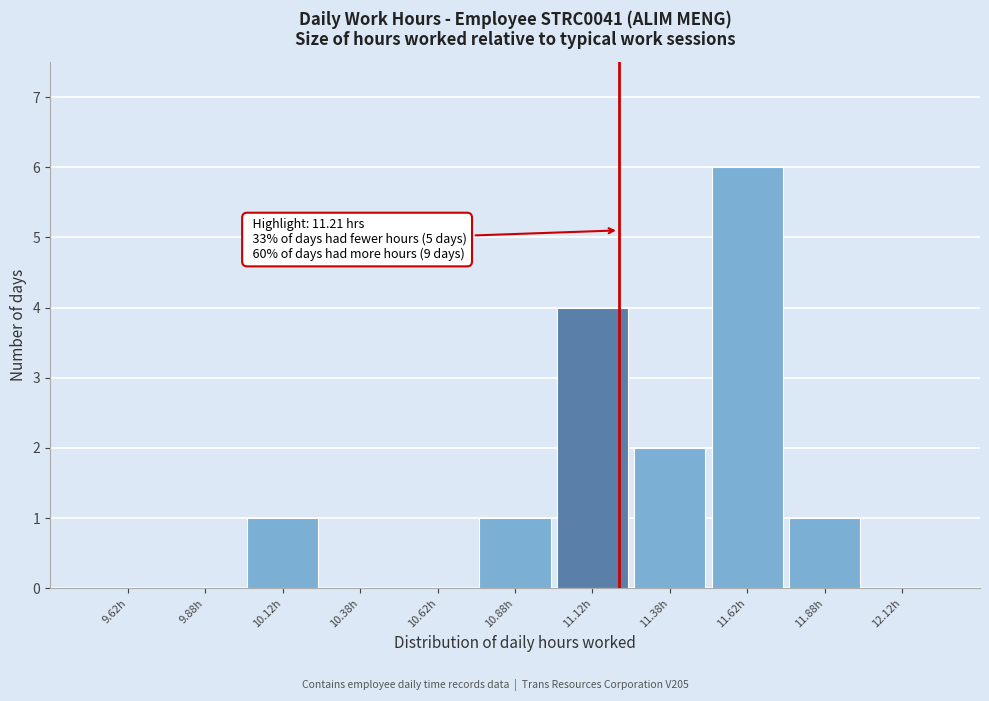

Over which range of the x-axis is the bar tallest?

11.50 to 11.75